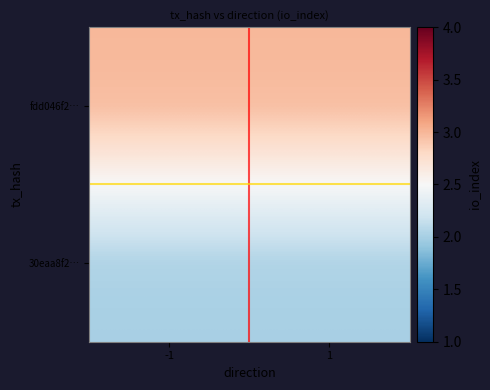

Which has a higher value, 1 or -1?

1